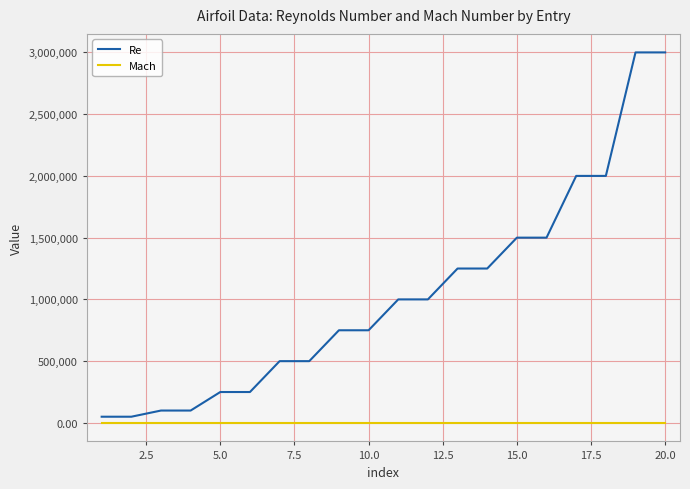

At how many categories does at least one series exceed 296361?

14